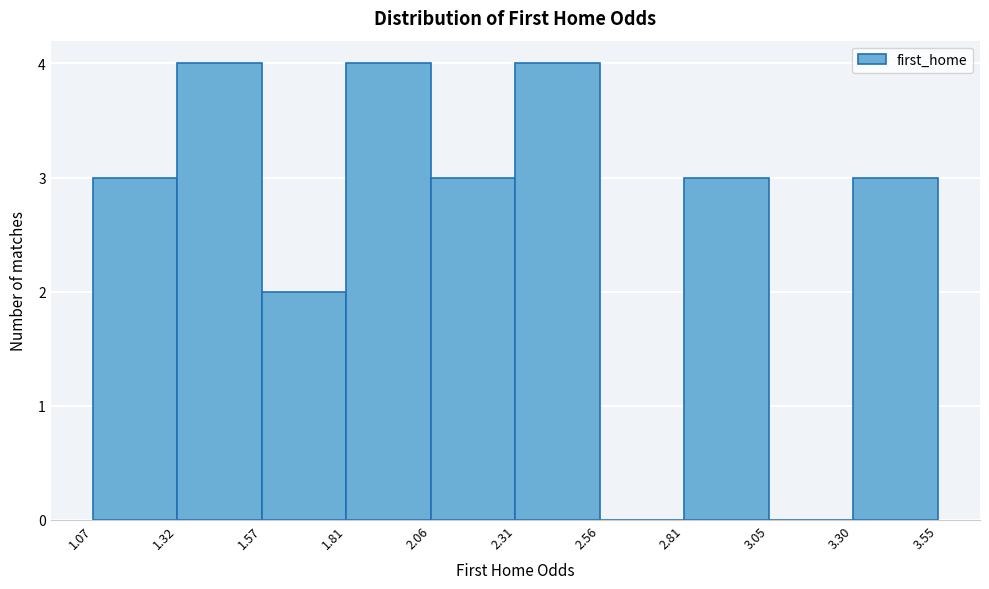

What is the height of the bar covering 3.30 to 3.55 on the x-axis? The values are not printed on the chart, so give them approximately, as read against the axis.

3